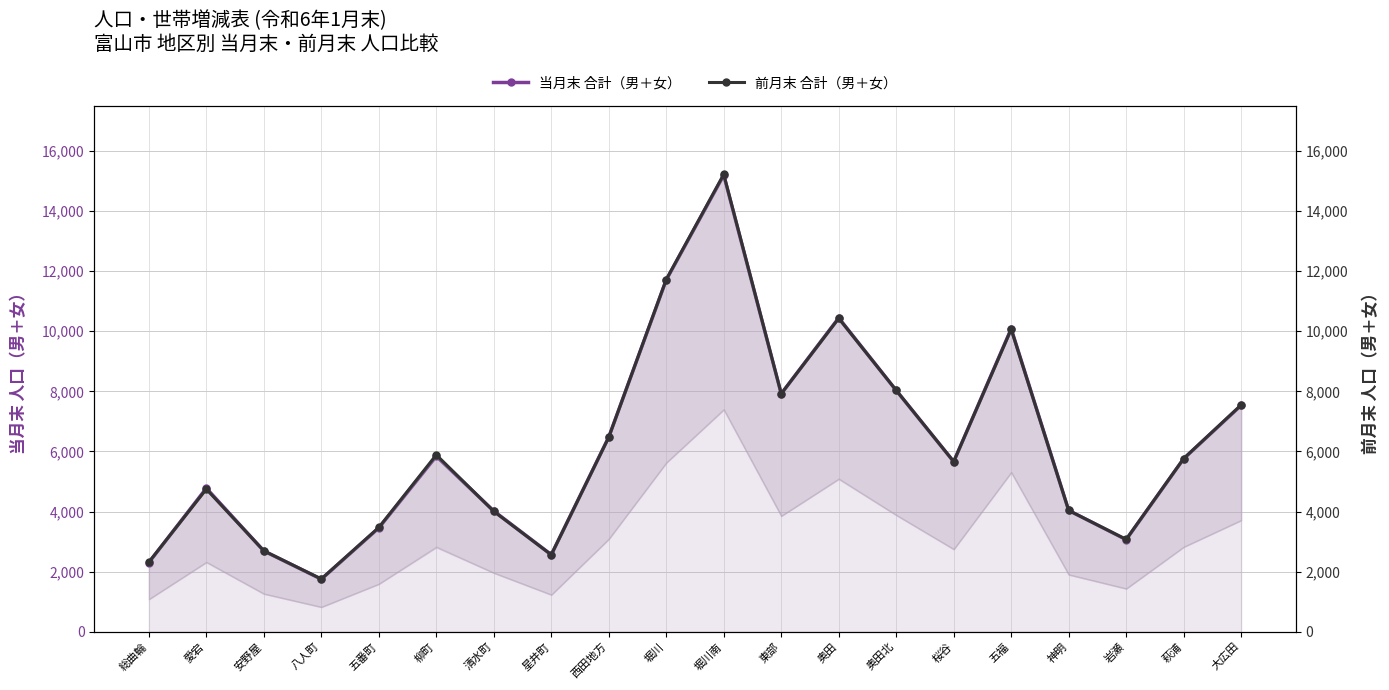

At which label does 前月末 合計（男＋女） first exceed 5763?

柳町